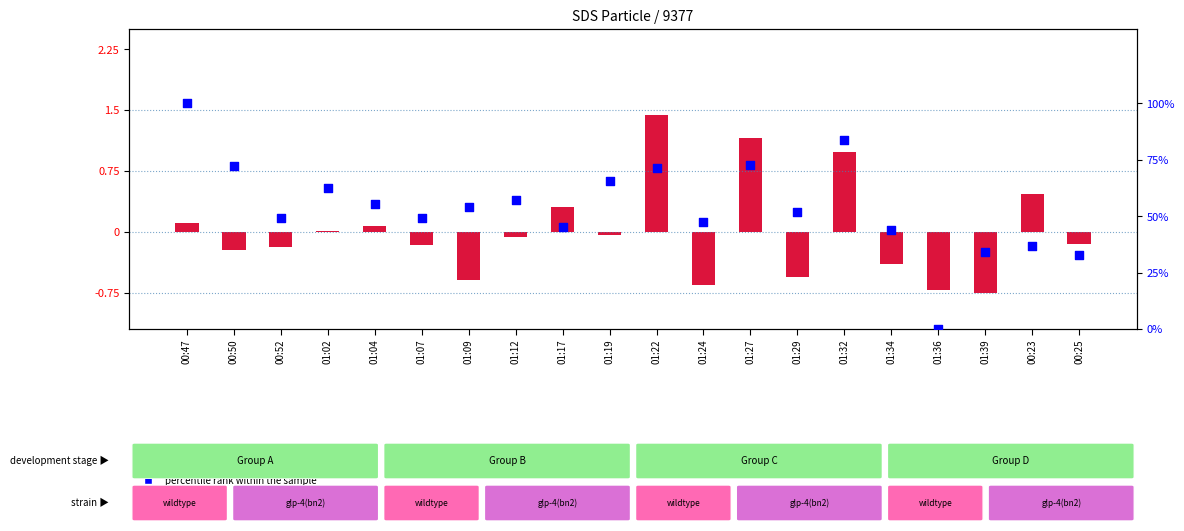

Which series has the widest spread of Y values?

percentile rank within the sample